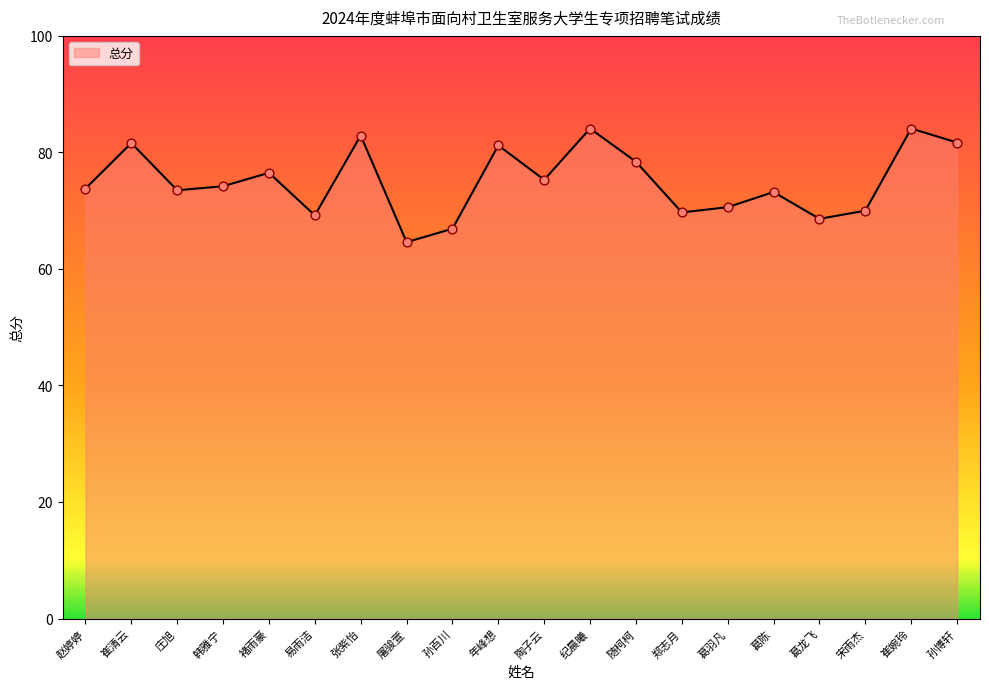

What is the change in value from 陶子云 to 郑志月?

-5.6